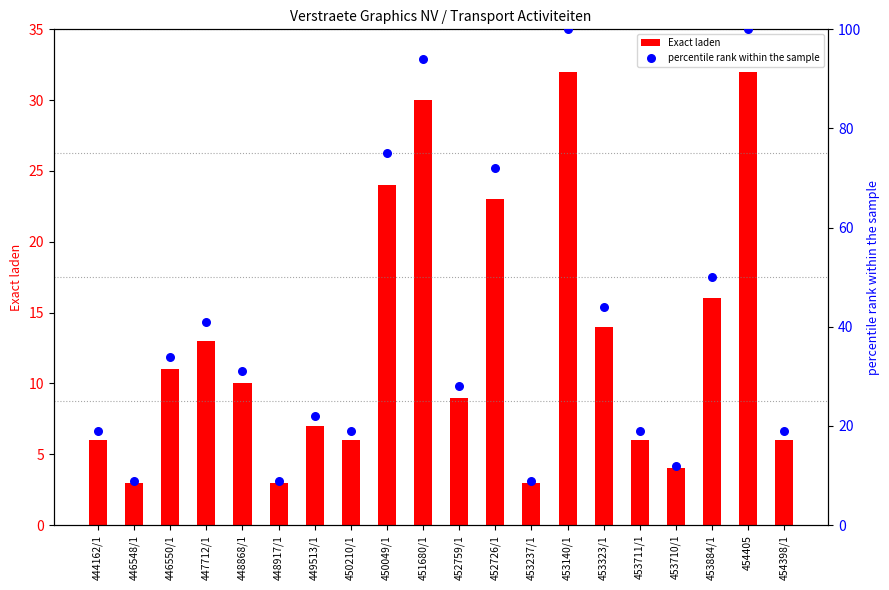

Which series contains the highest Y value?

percentile rank within the sample